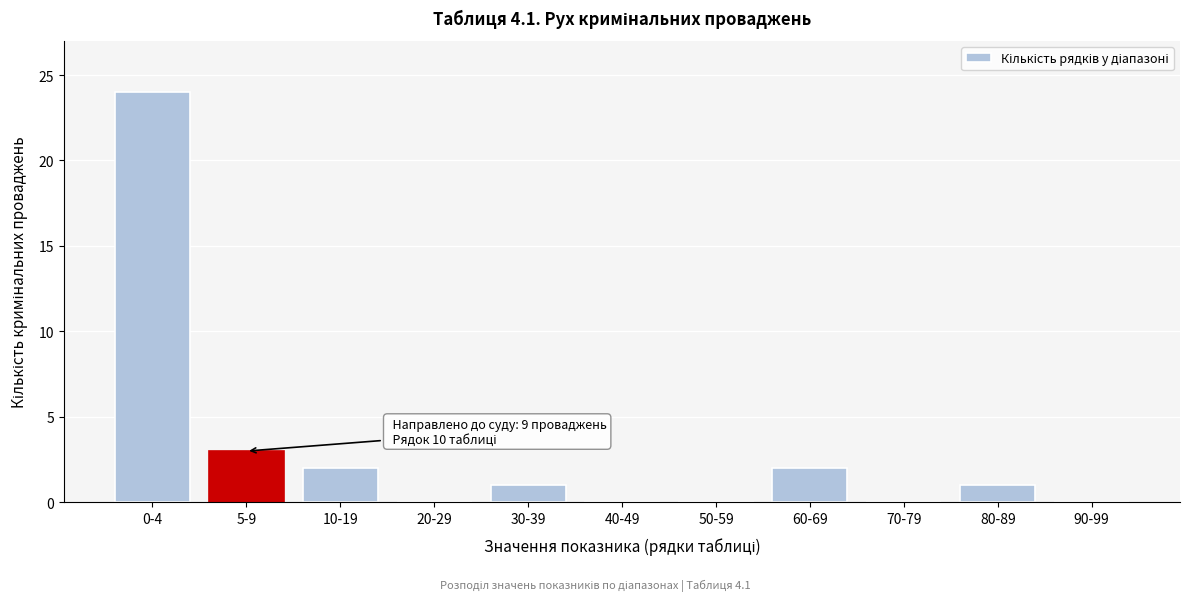

Reading left to right, extract all data points from this chart.

0-4=24	5-9=3	10-19=2	20-29=0	30-39=1	40-49=0	50-59=0	60-69=2	70-79=0	80-89=1	90-99=0